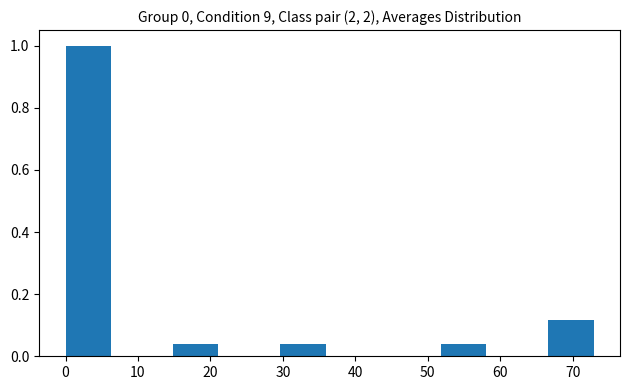

What is the height of the bar covering 29.6 to 37.0 on the x-axis? Neither the bar edges nor the heights are printed on the chart, so give them approximately, as read against the axes.

0.04